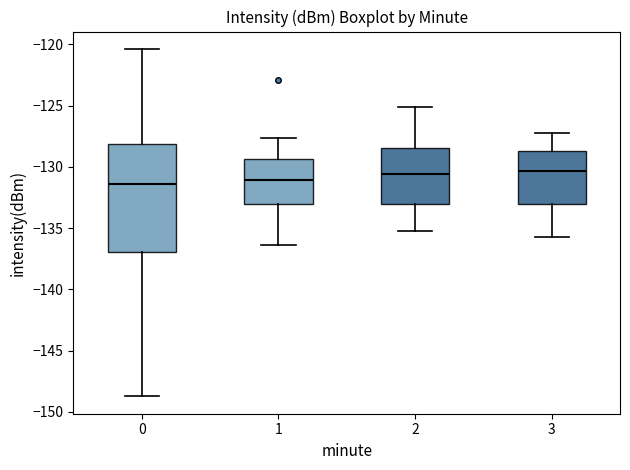

Reading left to right, transcribe this box plot: for each box, give where its median line is, the range the box spans, and where its two whiskers end, as read against the y-axis. The values are not printed on the chart, so give them approximately, as read against the axis.

0: median -131.5, box -137.0 to -128.0, whiskers -148.5 to -120.5
1: median -131.0, box -133.0 to -129.5, whiskers -136.5 to -127.5
2: median -130.5, box -133.0 to -128.5, whiskers -135.0 to -125.0
3: median -130.5, box -133.0 to -128.5, whiskers -135.5 to -127.0